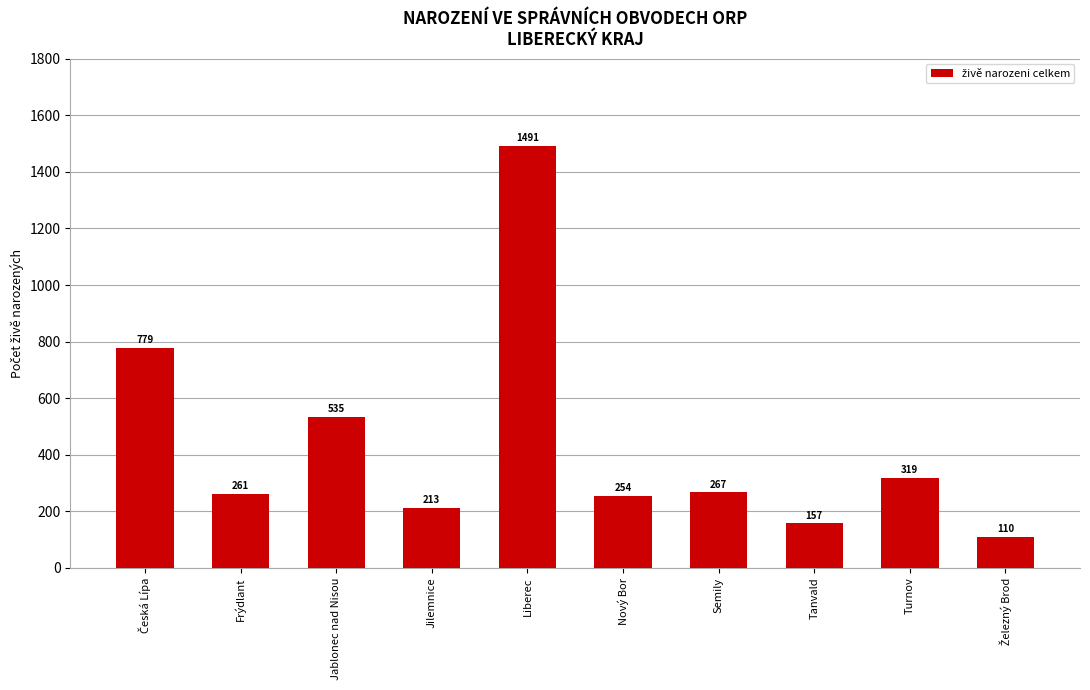

What is the label of the 3rd bar from the left?

Jablonec nad Nisou